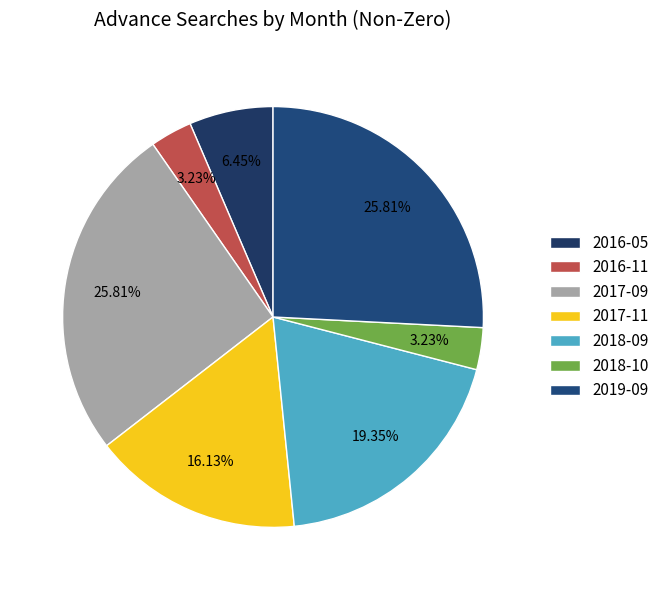

How many slices are in this pie chart?

7